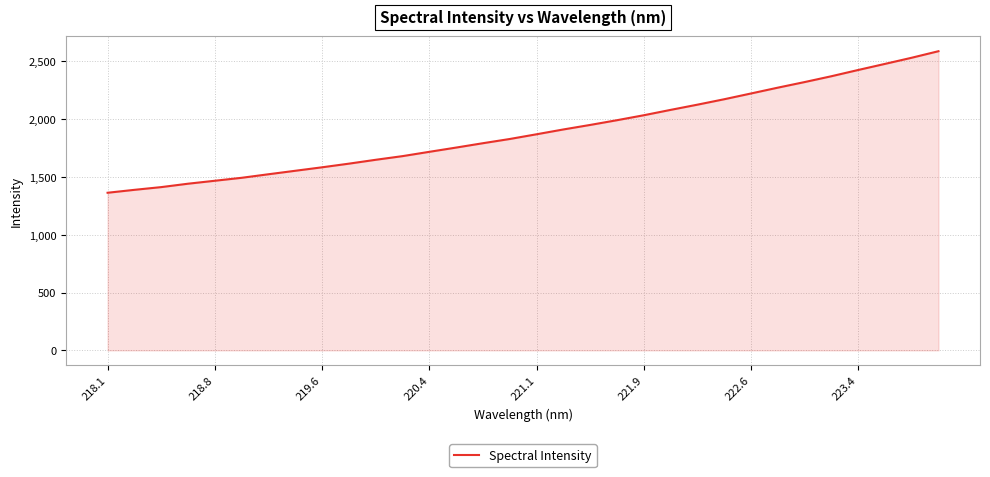

What is the smallest value displayed?

1363.5